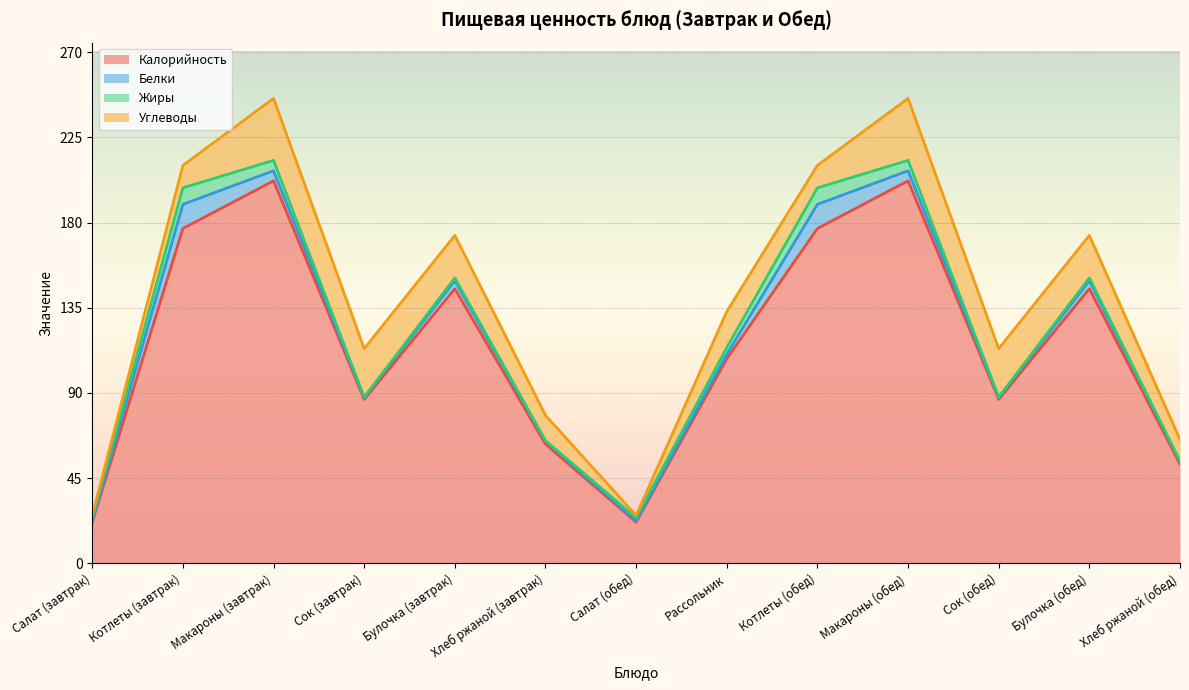

Reading left to right, what are all the values shown in this chart?

Калорийность: 21.8	176.8	202.0	86.6	145.0	63.0	21.8	108.0	176.8	202.0	86.6	145.0	52.5
Белки: 0.7	12.8	5.3	1.0	4.2	1.5	0.7	2.4	12.8	5.3	1.0	4.2	1.2
Жиры: 1.6	8.7	5.5	0.2	1.6	0.3	1.6	3.6	8.7	5.5	0.2	1.6	0.2
Углеводы: 1.2	11.8	32.7	25.6	22.4	13.4	1.2	19.0	11.8	32.7	25.6	22.4	11.4